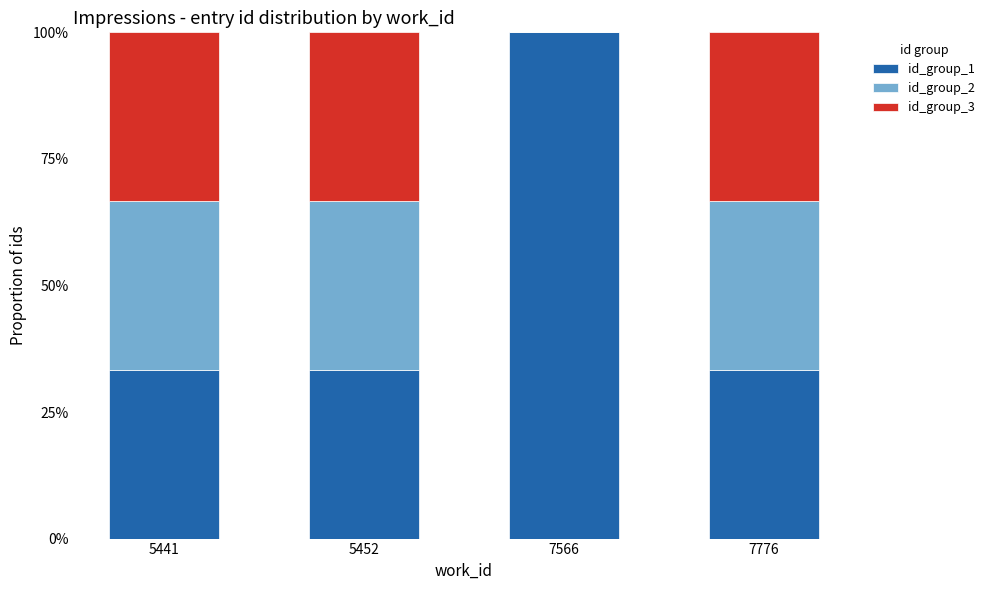

What is the total value across all series at 5452?

100.0